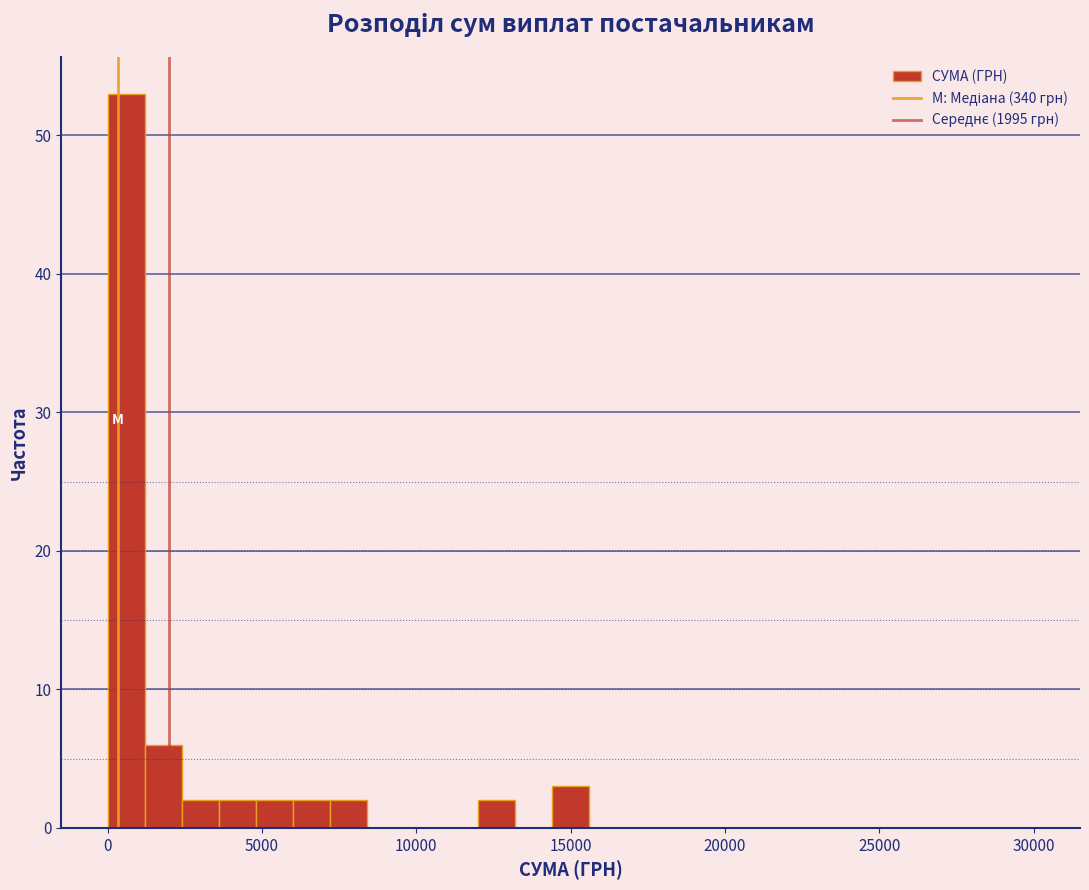

Read against the x-axis, roughly where is the centre of the tallest bar?

500